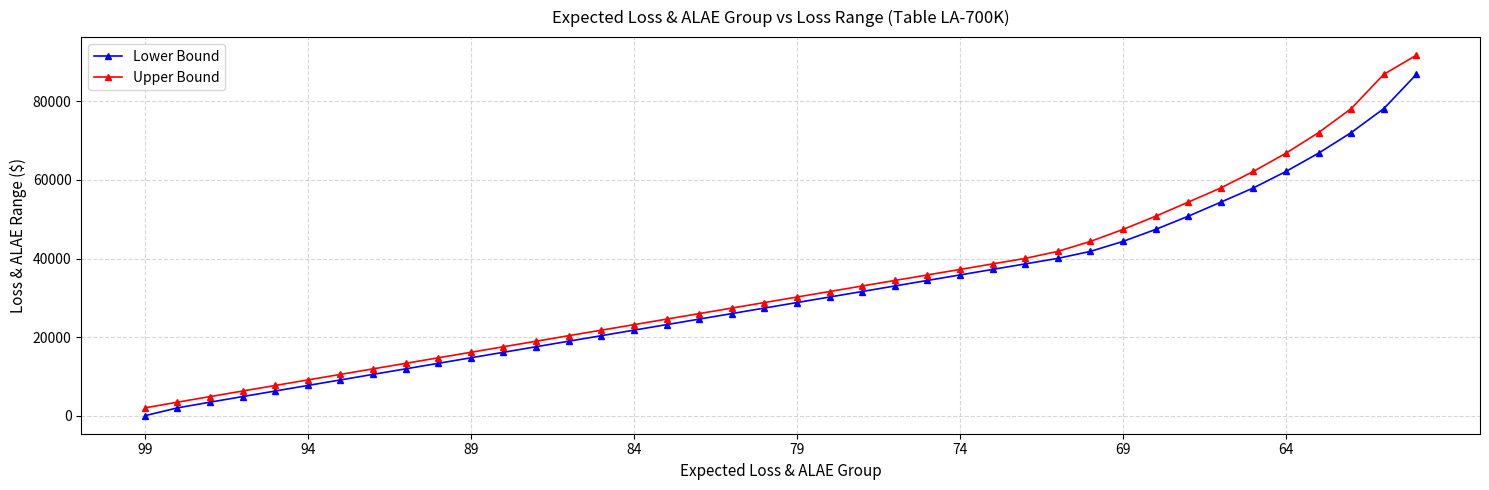

At how many categories does at least one series exceed 64768?

5